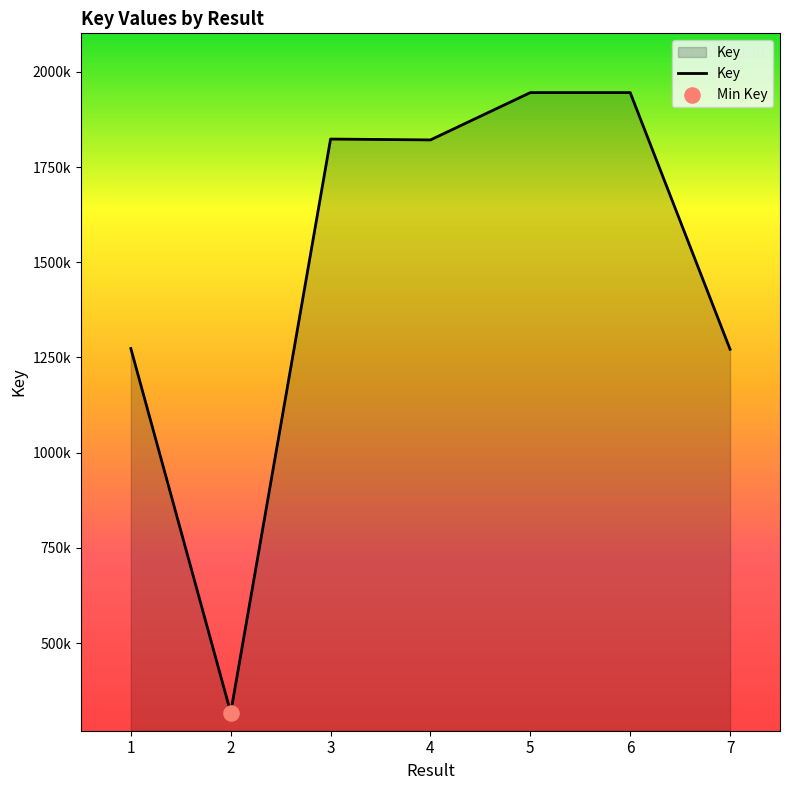

What is the change in value from 1 to 2?

-956118